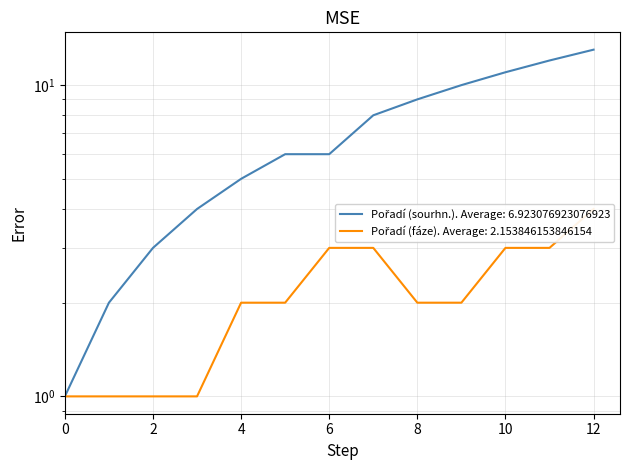

The Pořadí (fáze) series shows 1 at 0. True or false?

False